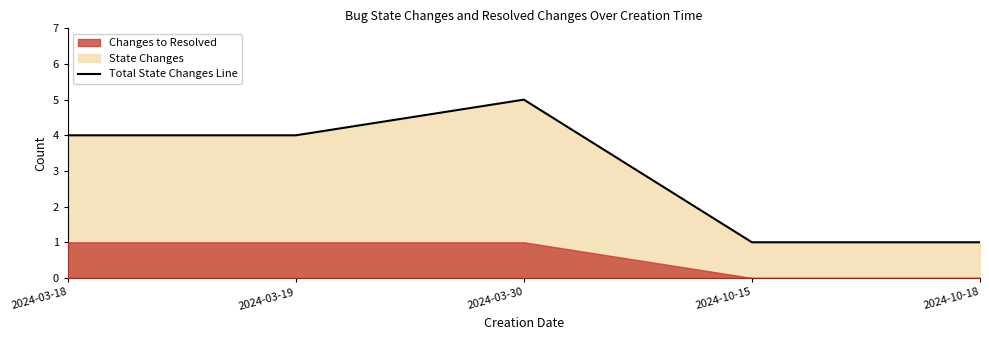

True or false: there are more than 0 points higher than both neighbors.

True